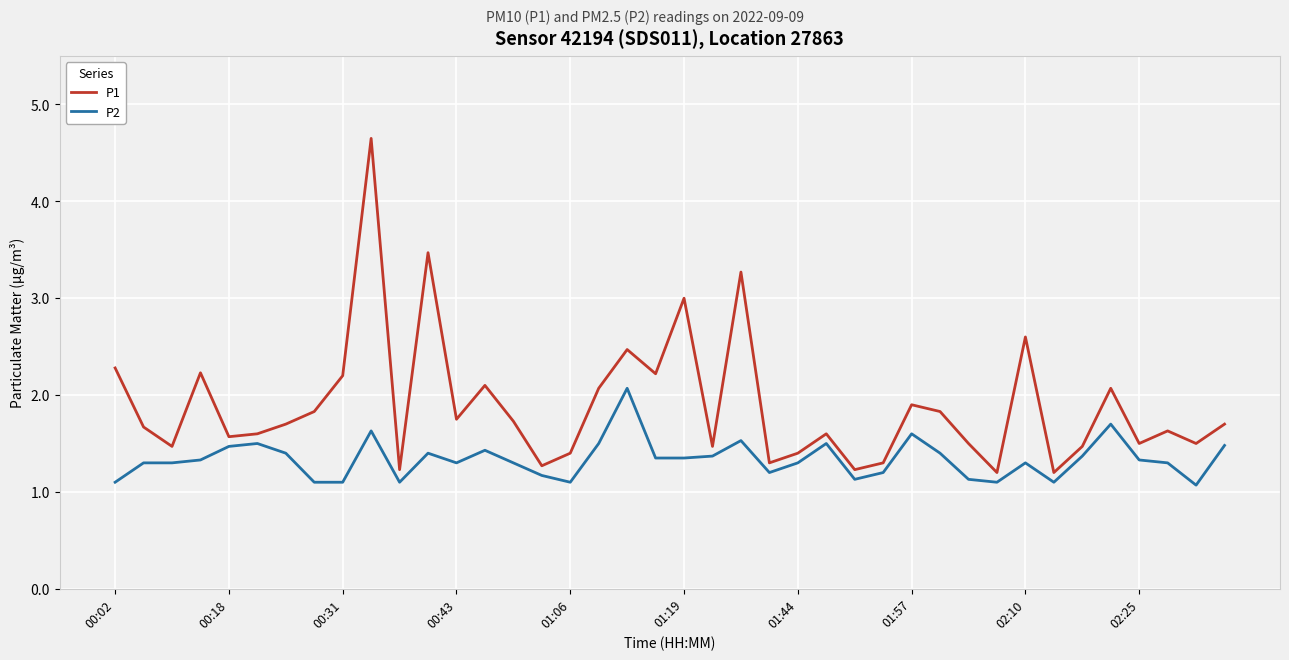

Which series has the widest spread of values?

P1